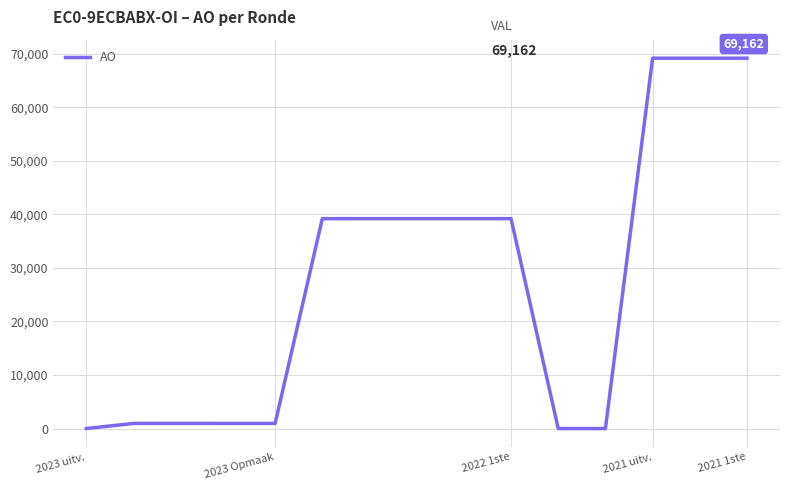

How many lines are shown in the chart?

1